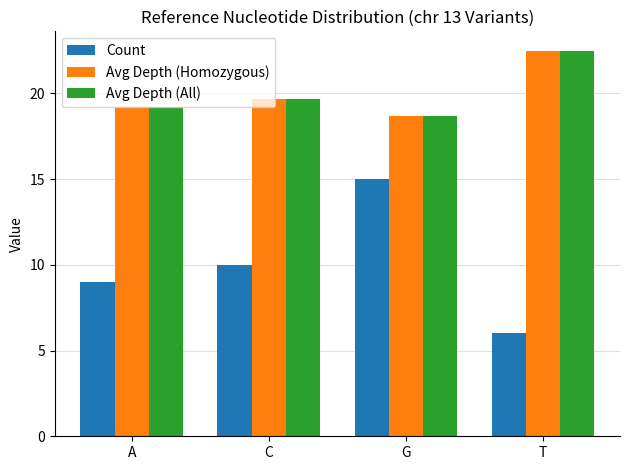

At which category does the chart reach its peak across all series?

T